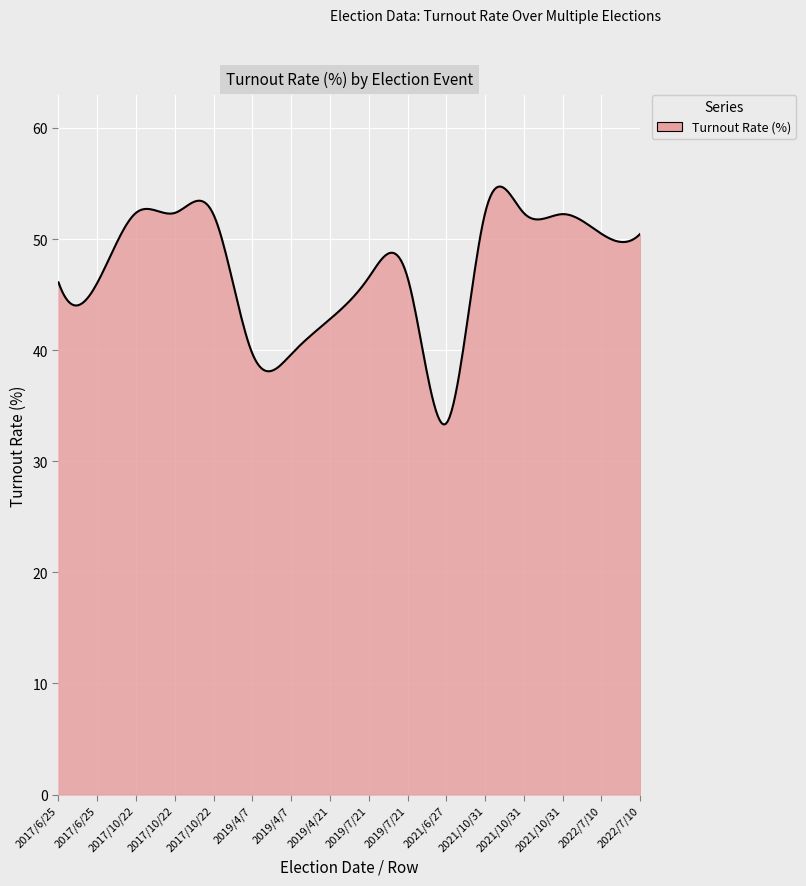

What is the difference between the maximum and minimum values?

21.4